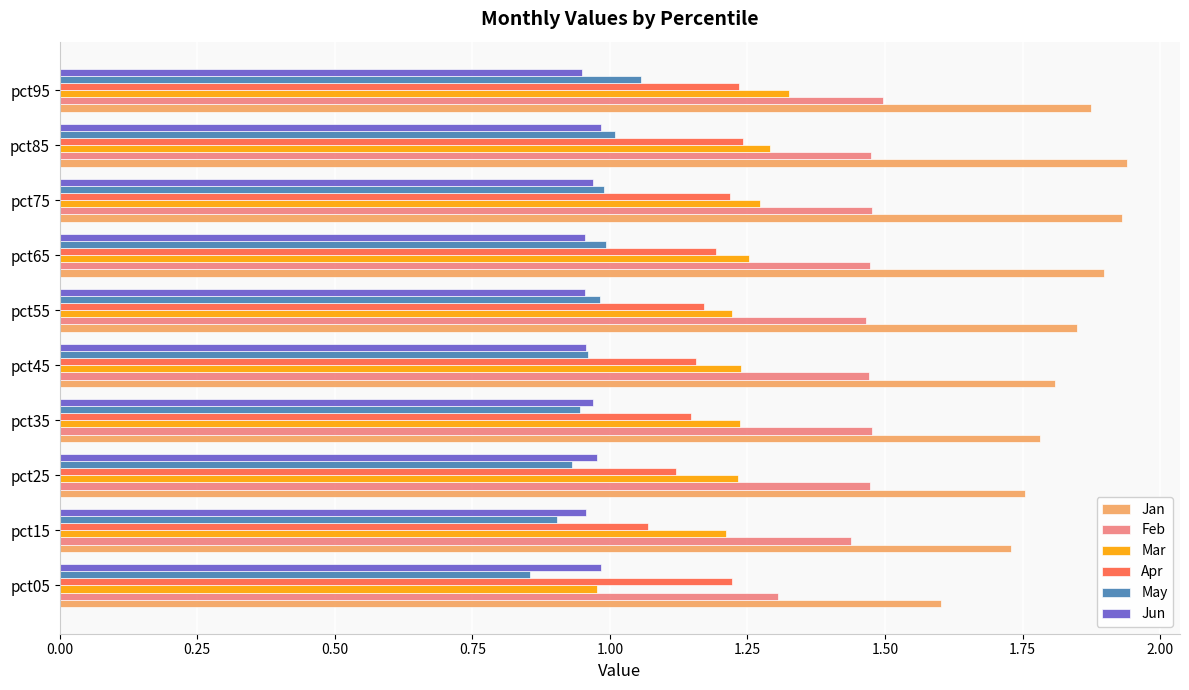

What is the sum of all May values?

9.6